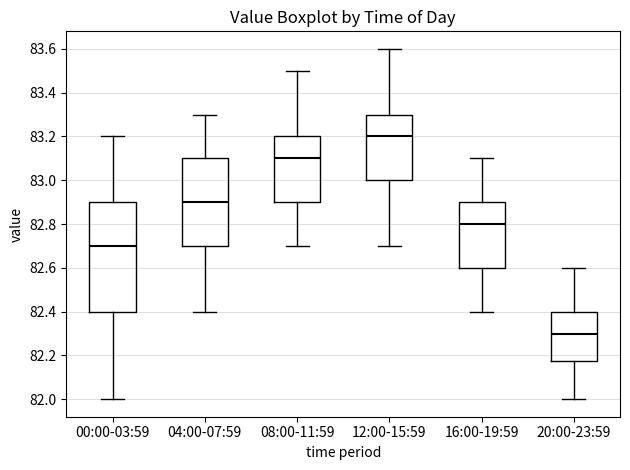

Where does the upper whisker of the box for 20:00-23:59 end on the y-axis? The values are not printed on the chart, so give them approximately, as read against the axis.

82.60